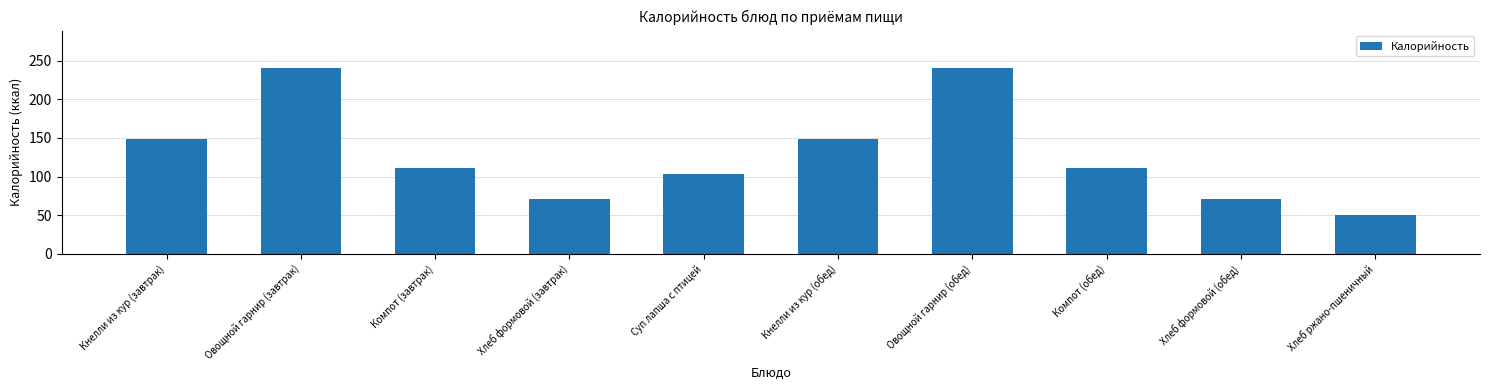

Where does the data first go above 111?

Кнелли из кур (завтрак)